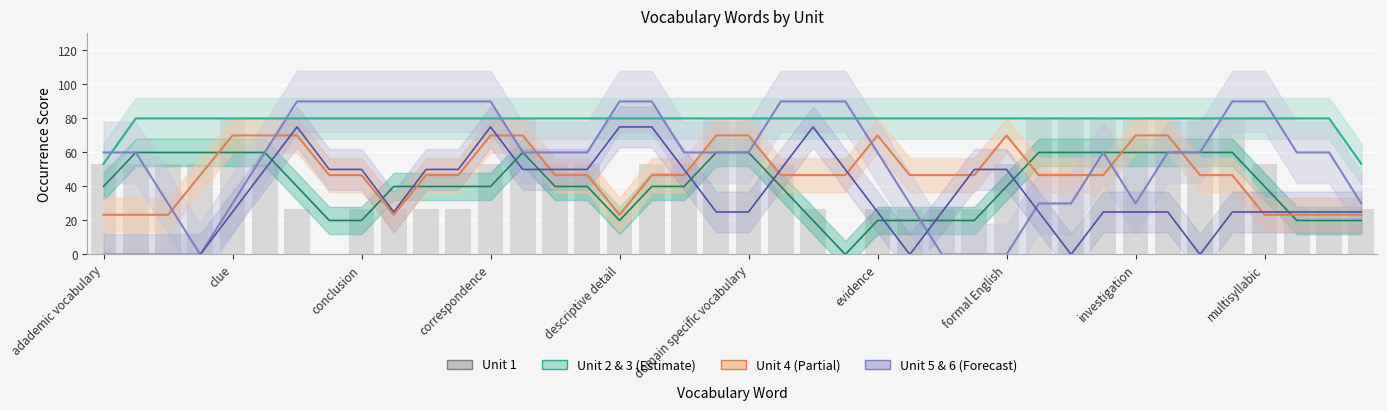

Are the bars horizontal?

No